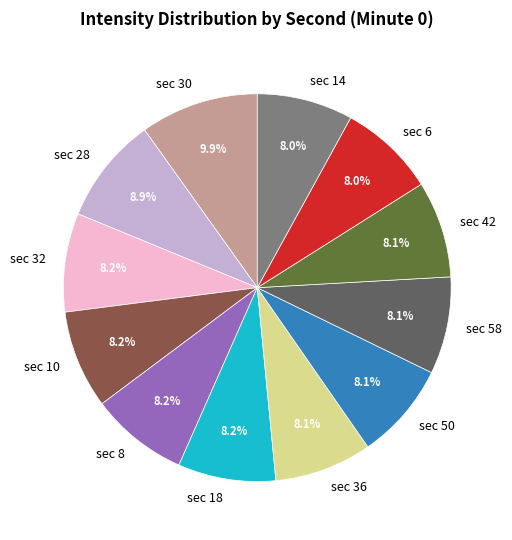

Which has a higher value, sec 28 or sec 30?

sec 30